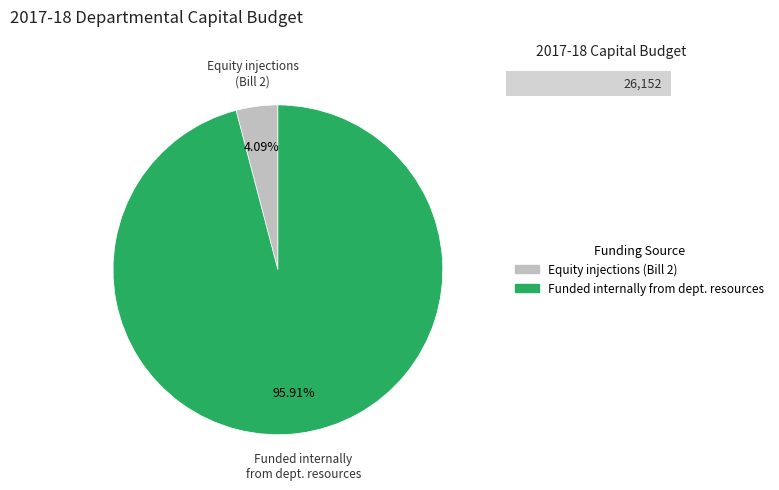

Count the number of slices in the pie.

2